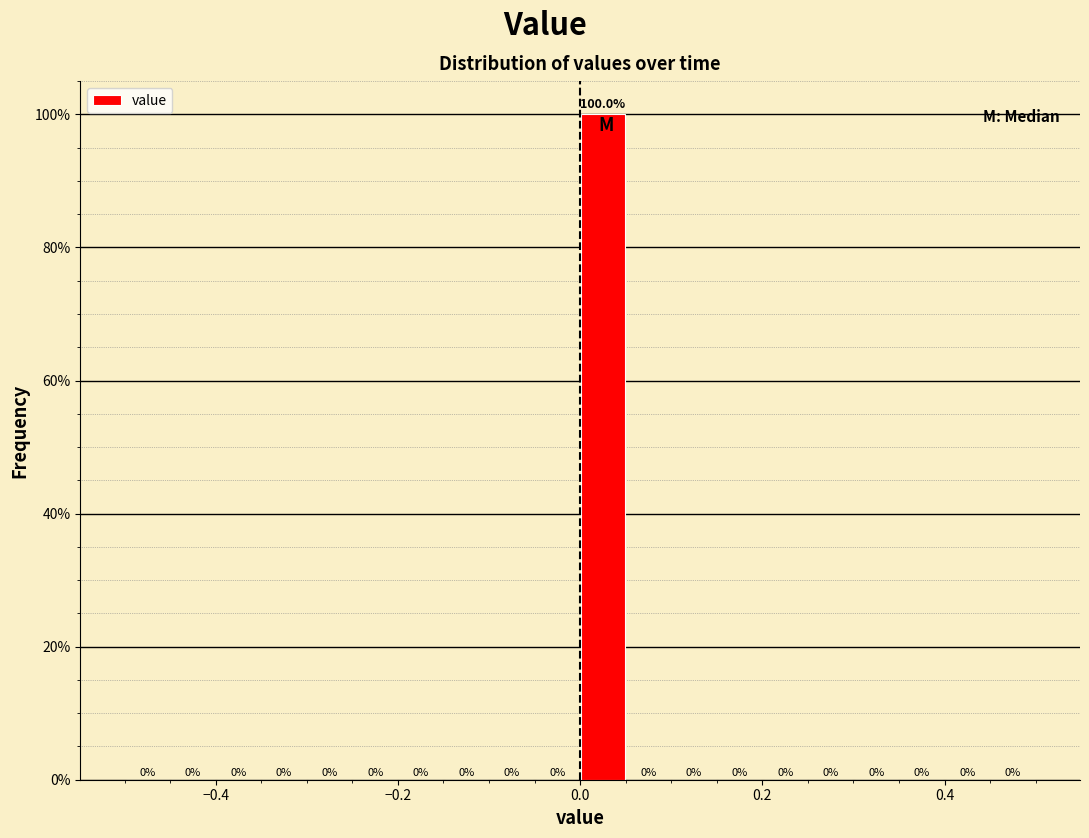

Read against the x-axis, roughly where is the centre of the tallest bar?

0.02